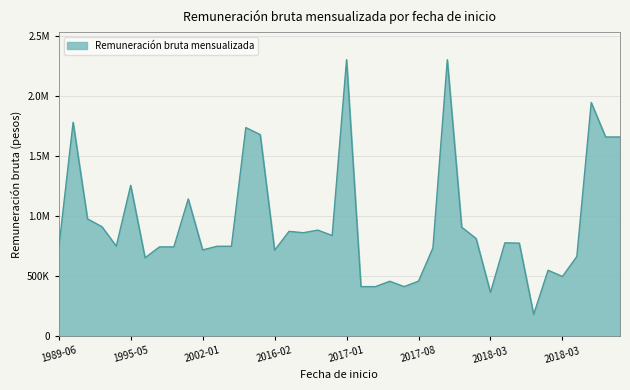

How many interior local peaks (higher than both neighbors) does the data have?

12